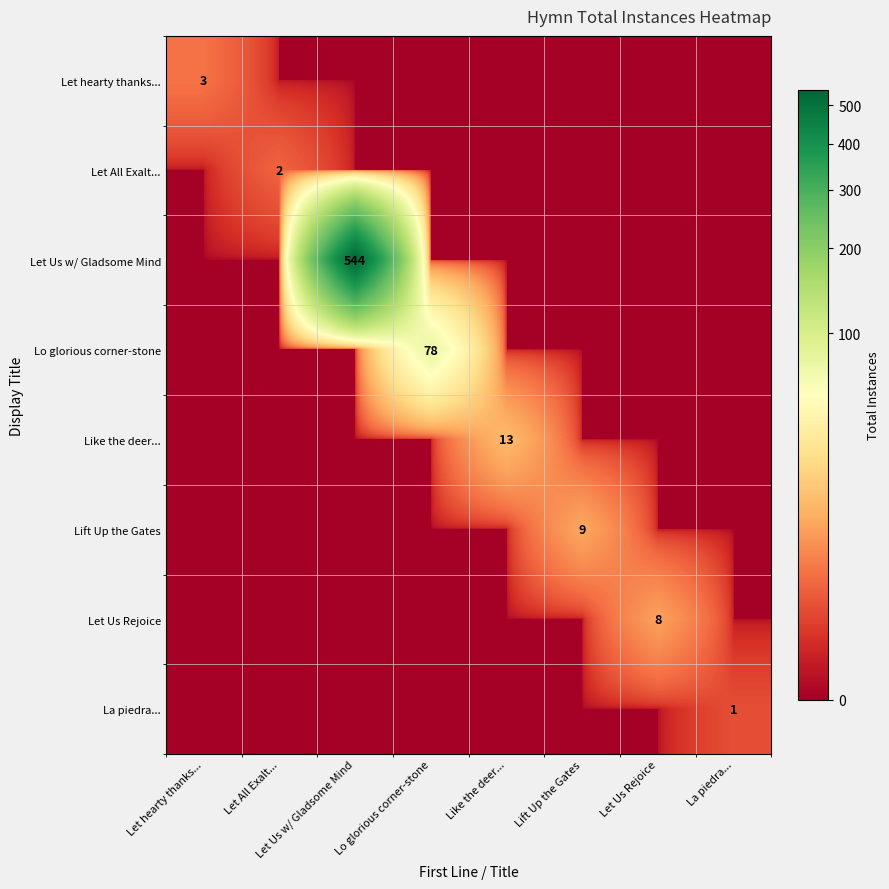

At La piedra..., list the series in order from smallest to largest.

Let hearty thanks..., Let All Exalt..., Let Us w/ Gladsome Mind, Lo glorious corner-stone, Like the deer..., Lift Up the Gates, Let Us Rejoice, La piedra...